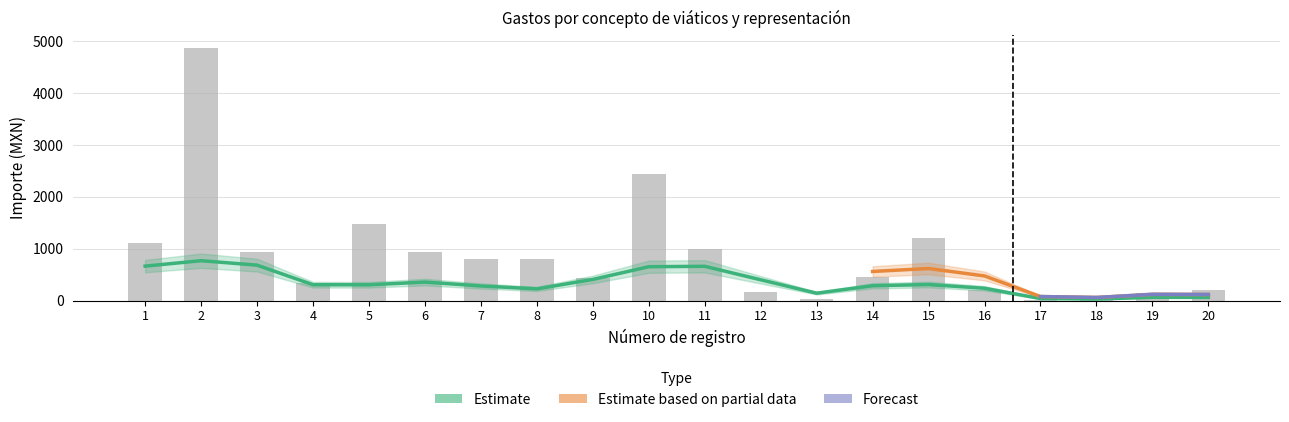

Is the value of Importe ejercido por acompañantes at 18 greater than the value of Importe total erogado at 11?

No